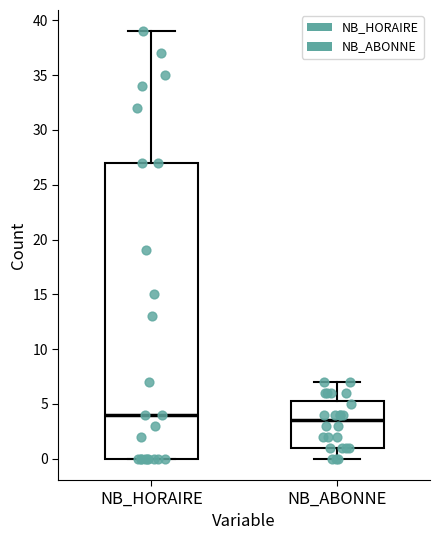

Where does the lower whisker of the box for NB_ABONNE end on the y-axis? The values are not printed on the chart, so give them approximately, as read against the axis.

0.0